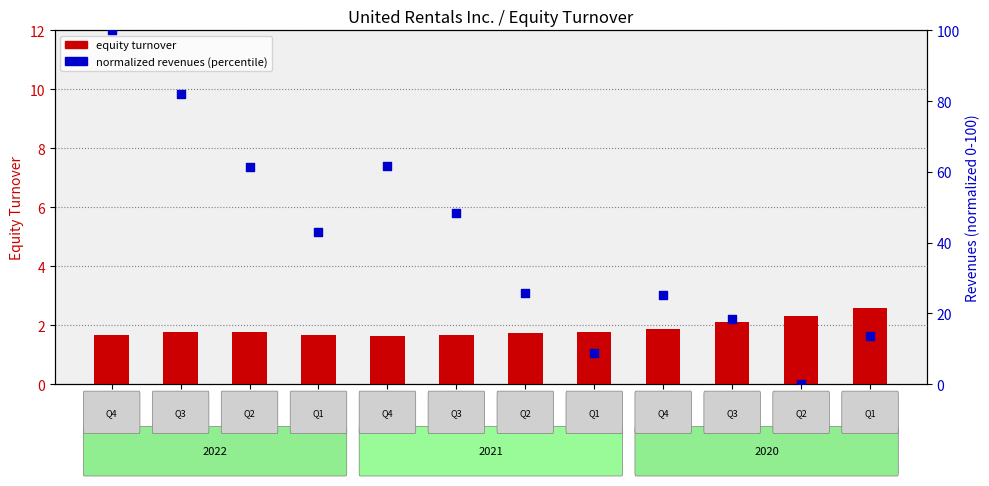

Which series reaches the maximum Y coordinate?

normalized revenues (percentile)